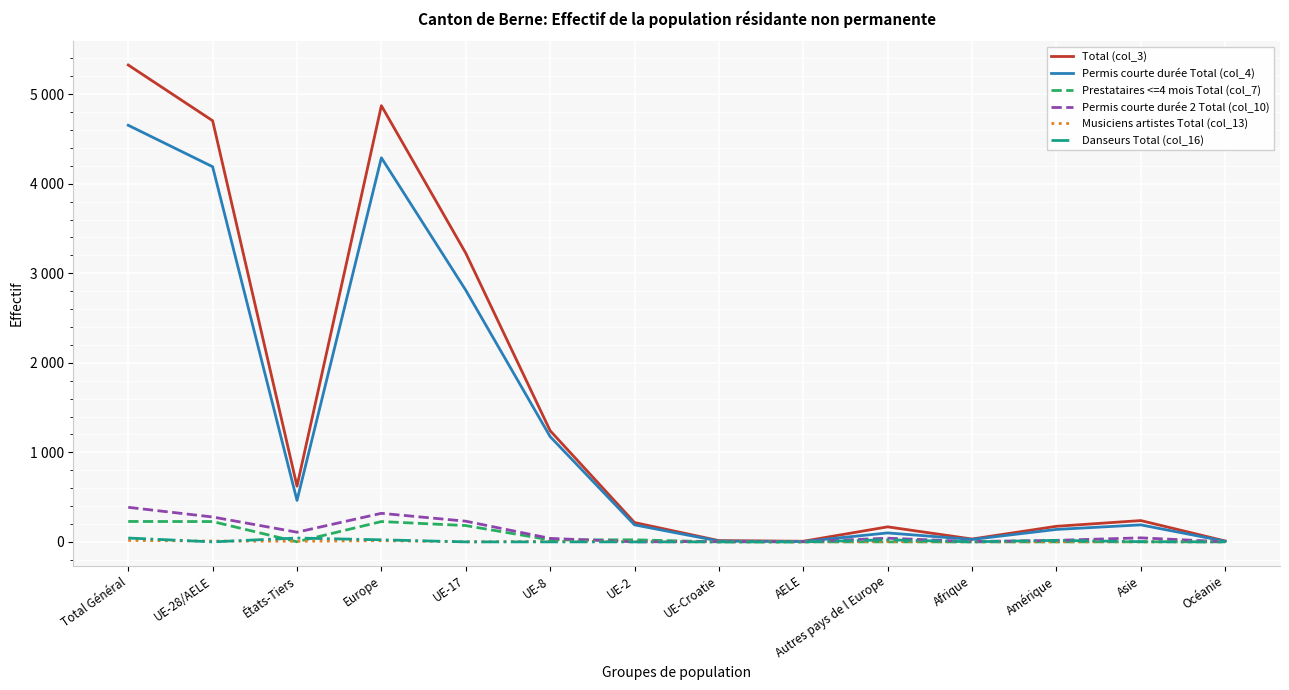

Which category has the highest value in the Permis courte durée Total (col_4) series?

Total Général